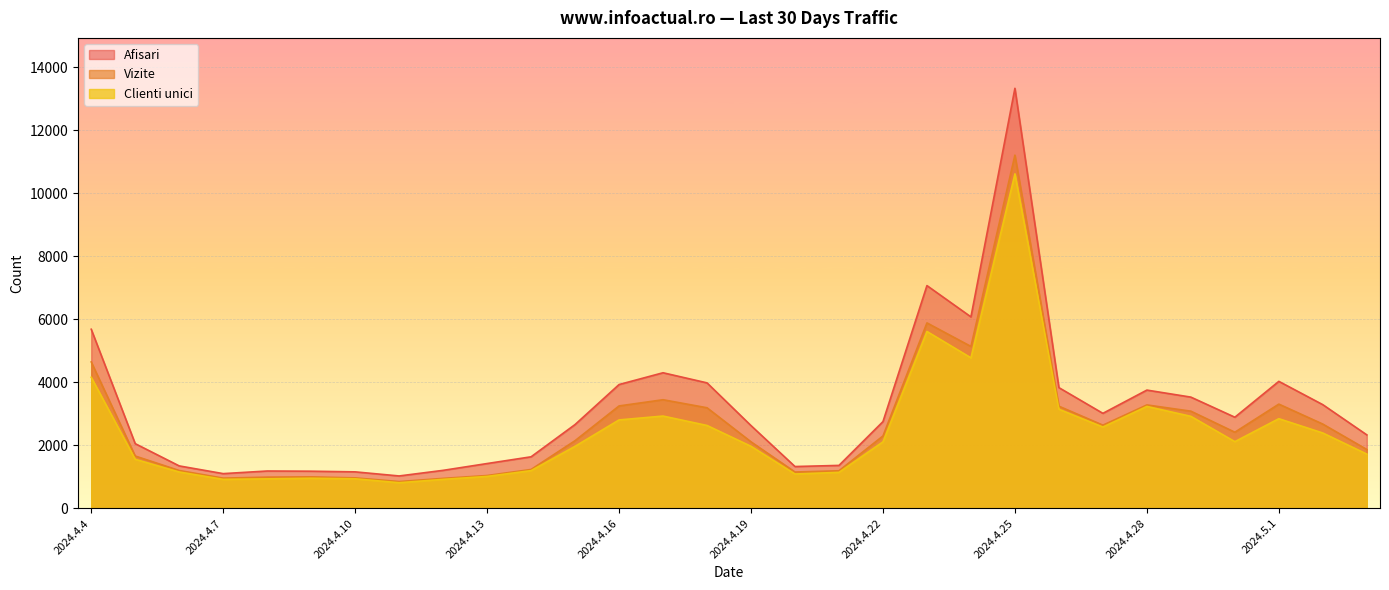

What is the difference between the Clienti unici values at 2024.4.8 and 2024.4.29?

1984